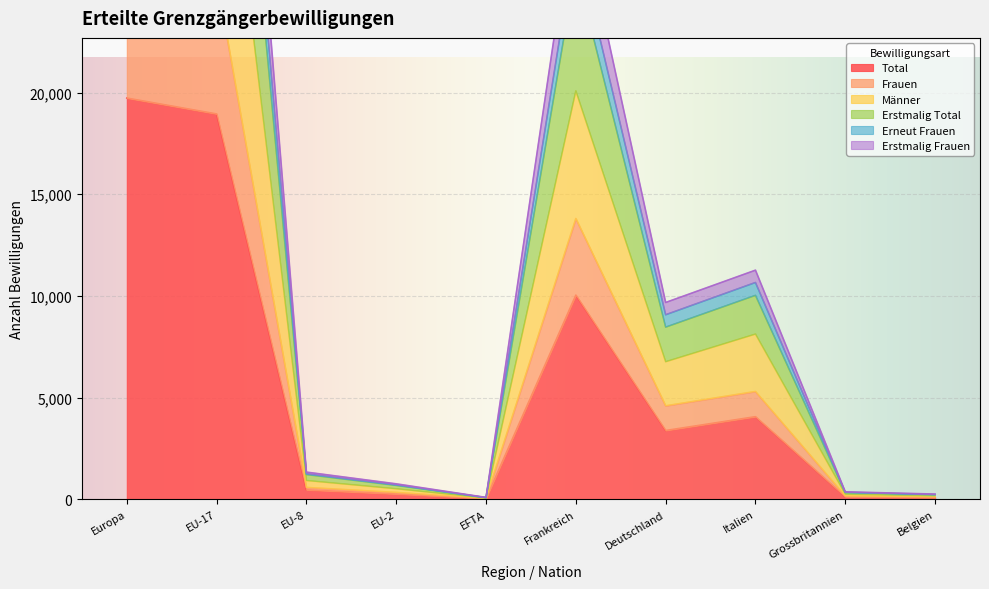

True or false: Total has a value of 1562 at Deutschland.

False